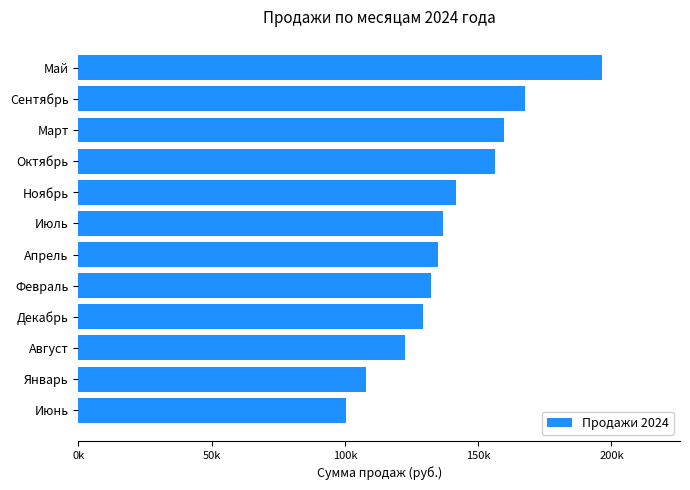

Are the bars horizontal?

Yes